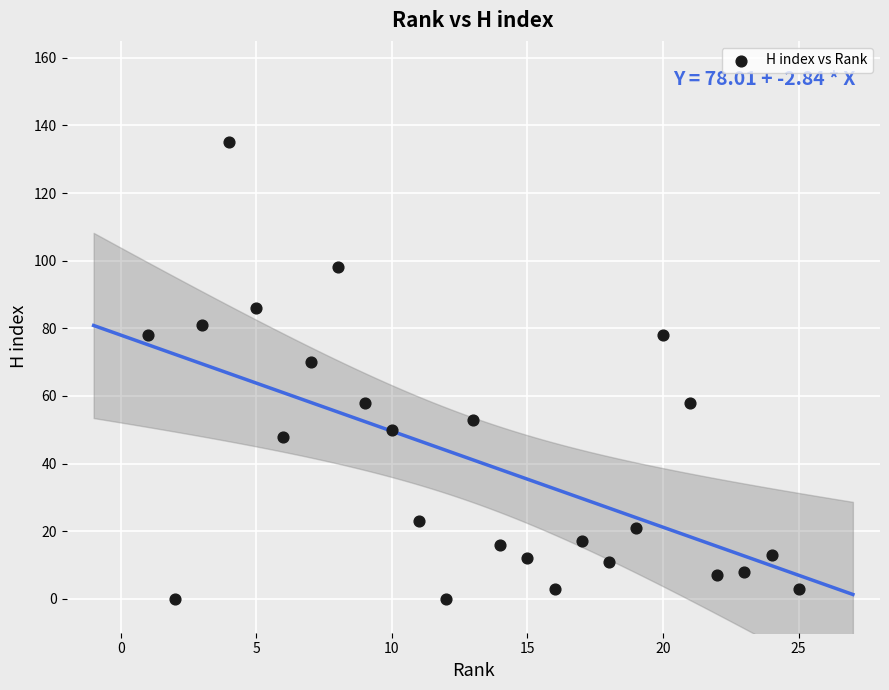

What is the range of Y values (max minus min)?

135